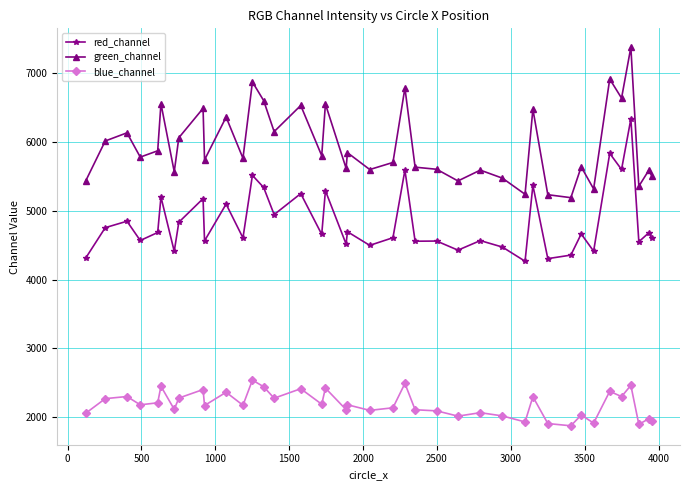

What is the maximum value shown in the chart?

7381.8